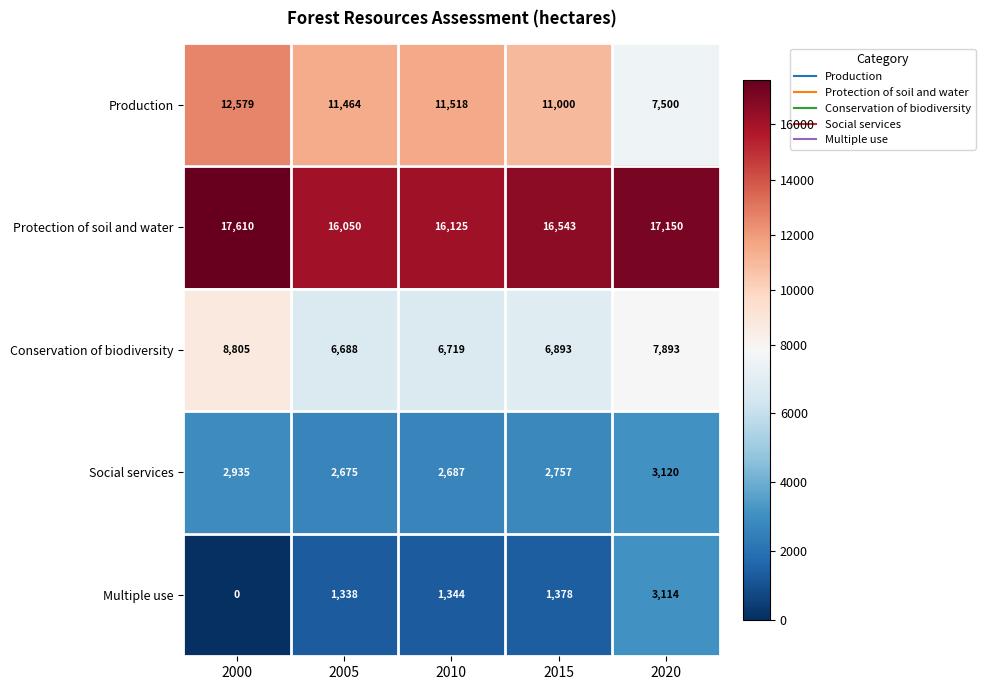

What is the sum of the Conservation of biodiversity values at 2010 and 2015?

13612